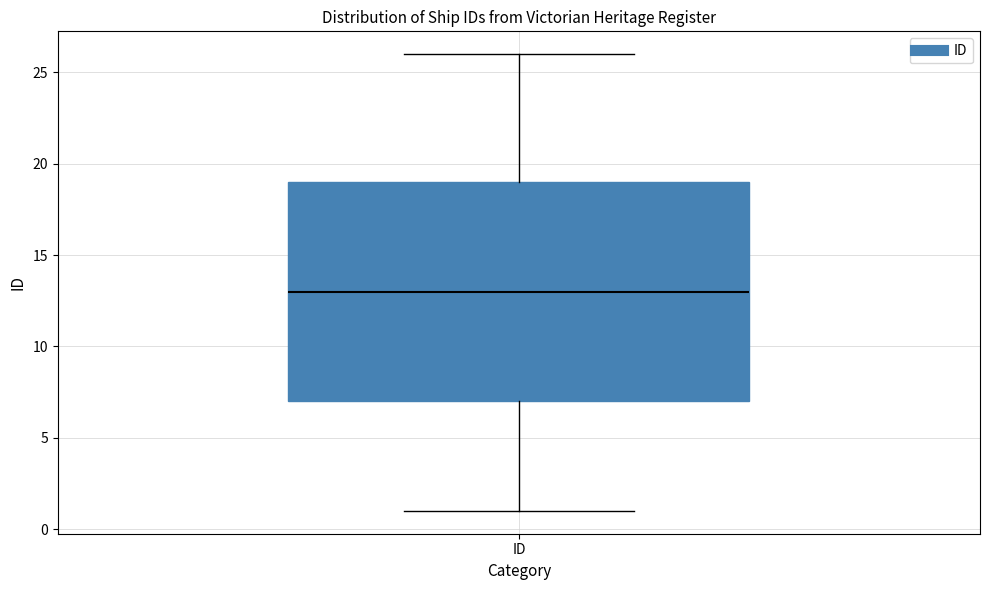

Read this box plot against the y-axis: the position of the median line, the range covered by the box, and the ends of both whiskers. The values are not printed on the chart, so give them approximately, as read against the axis.

median 13, box 7 to 19, whiskers 1 to 26